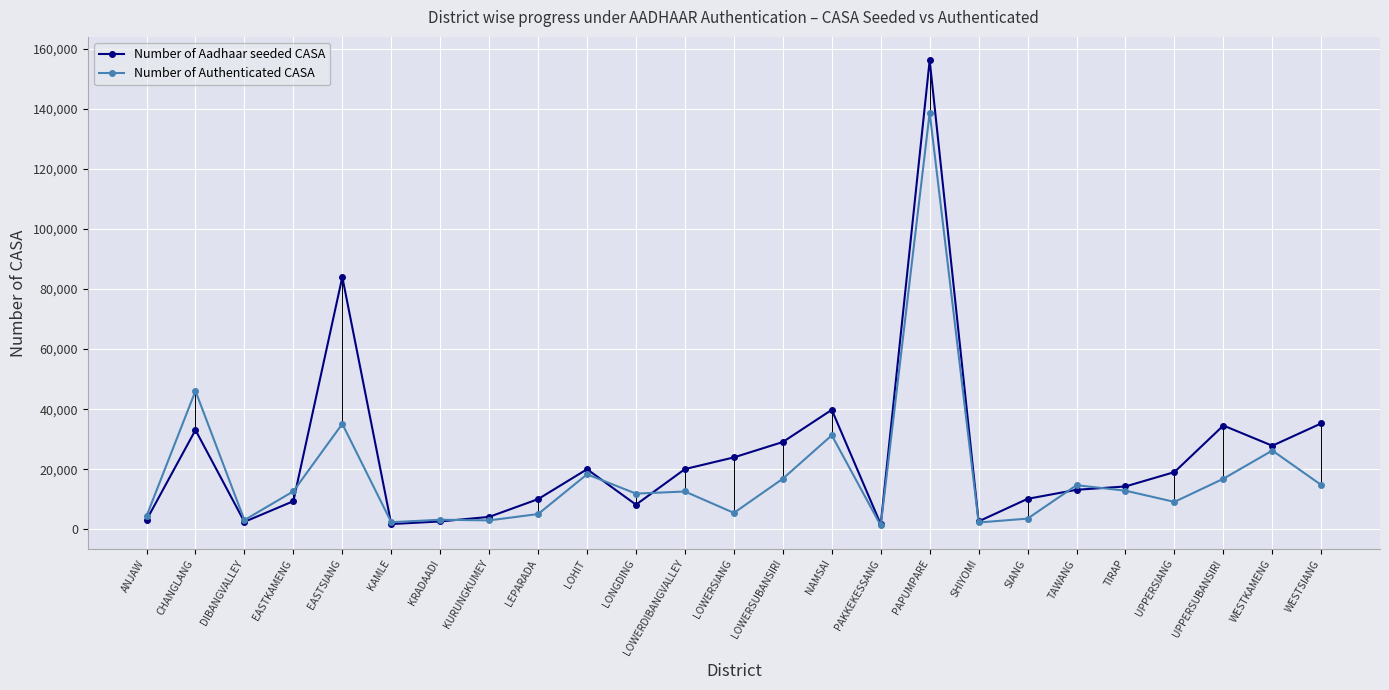

At which label does Number of Authenticated CASA first exceed 12608?

CHANGLANG